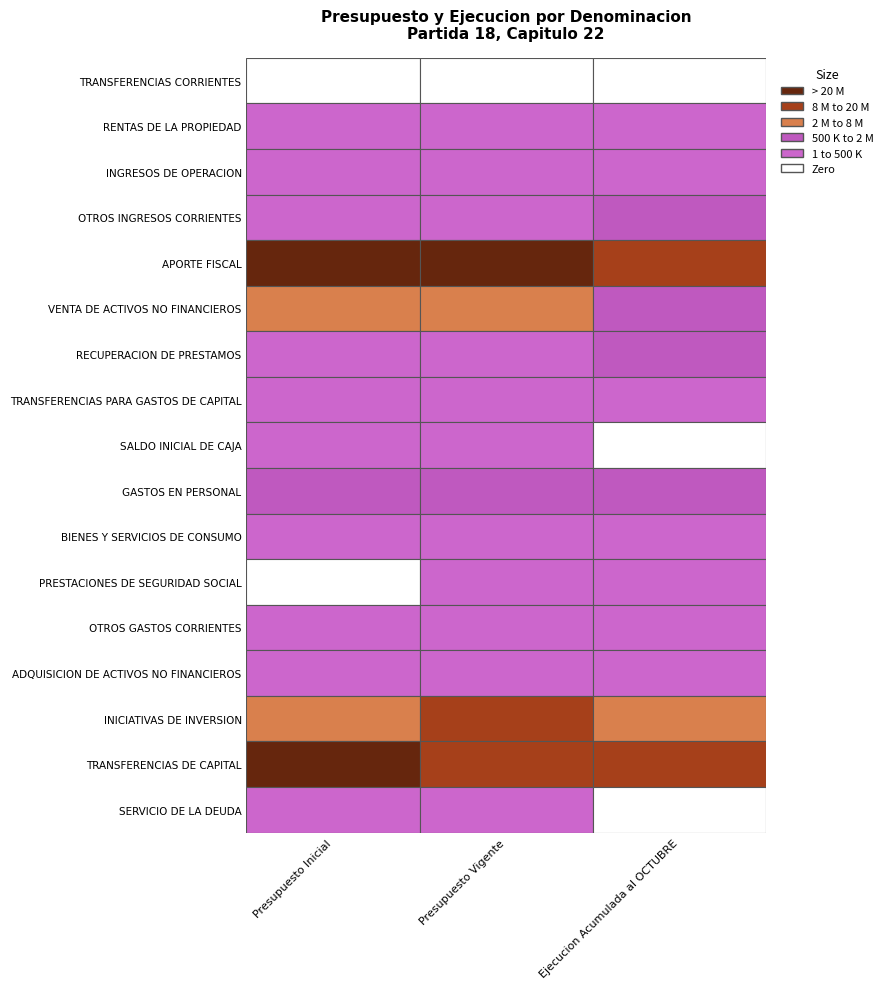

True or false: SALDO INICIAL DE CAJA has a value of 46804 at 1.

True